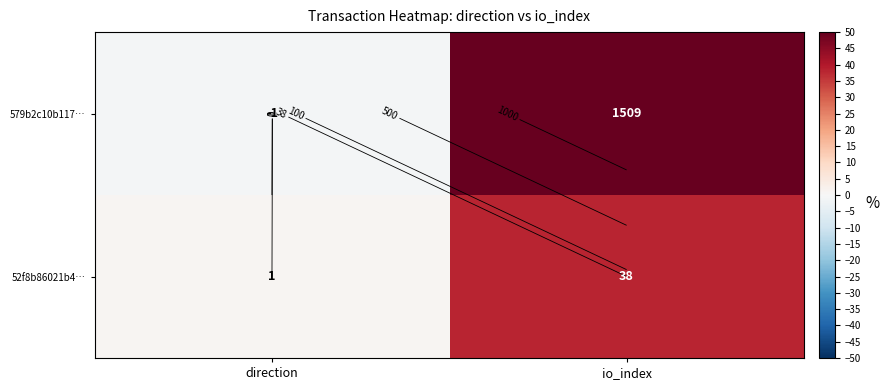

What is the maximum value for 579b2c10b117…?

1509